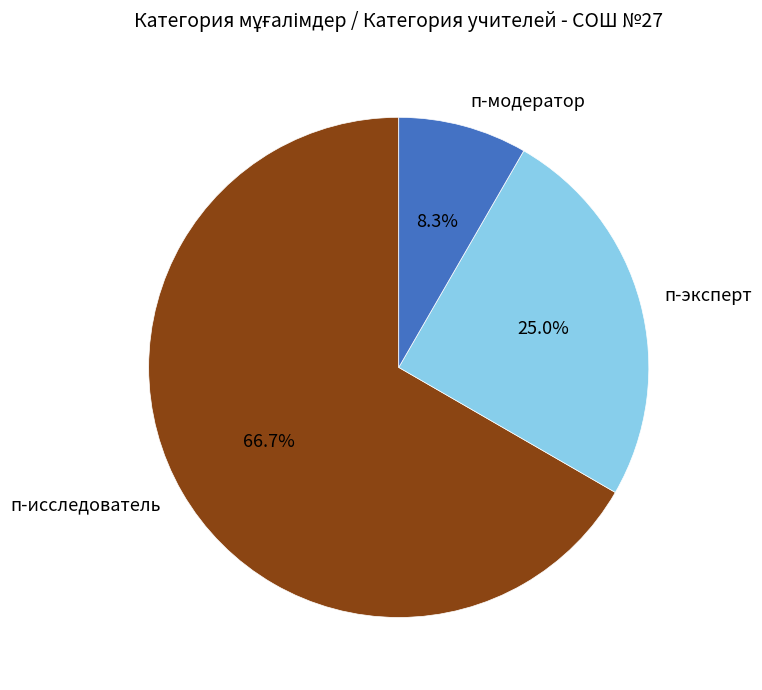

The п-модератор slice represents 18% of the pie. True or false?

False